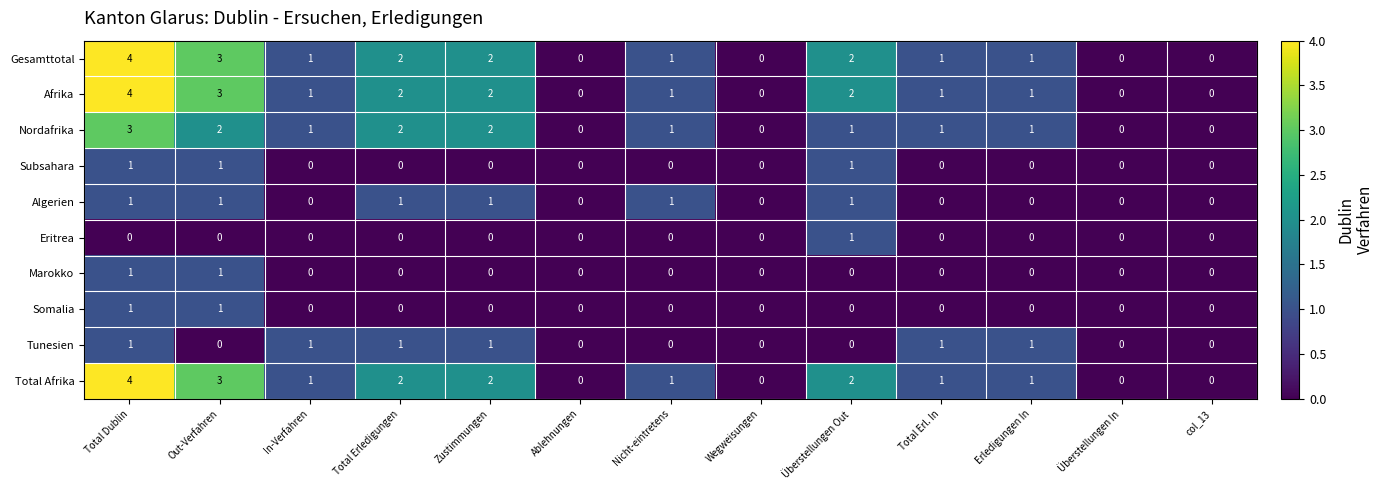

How many data points in Nordafrika are less than 1?

4